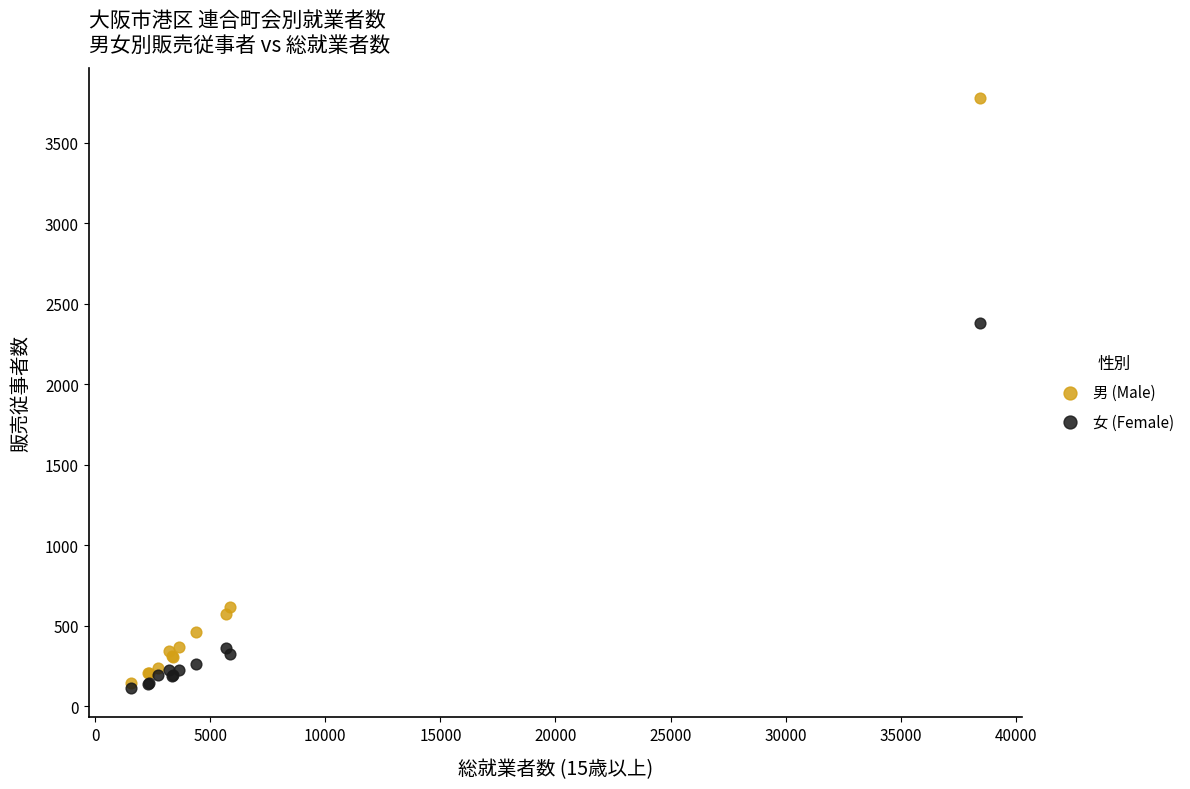

What are all the series names shown in the legend?

男 (Male), 女 (Female)